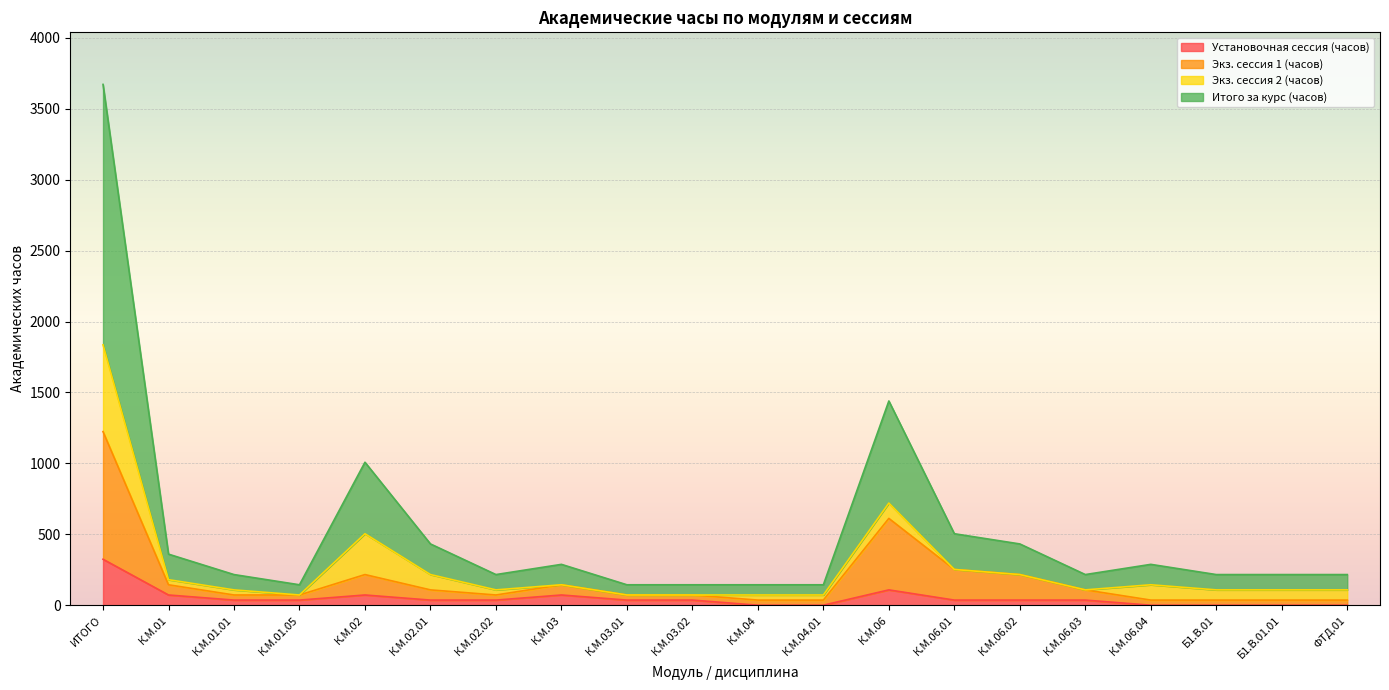

At which category is the sum across all series the highest?

ИТОГО